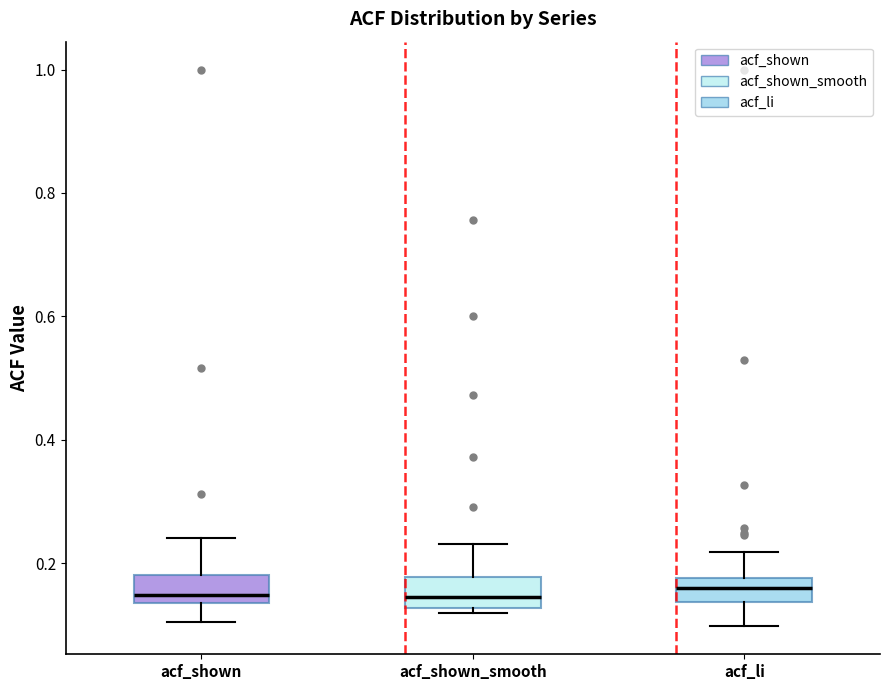

Where is the upper edge of the box for acf_shown on the y-axis? The values are not printed on the chart, so give them approximately, as read against the axis.

0.18